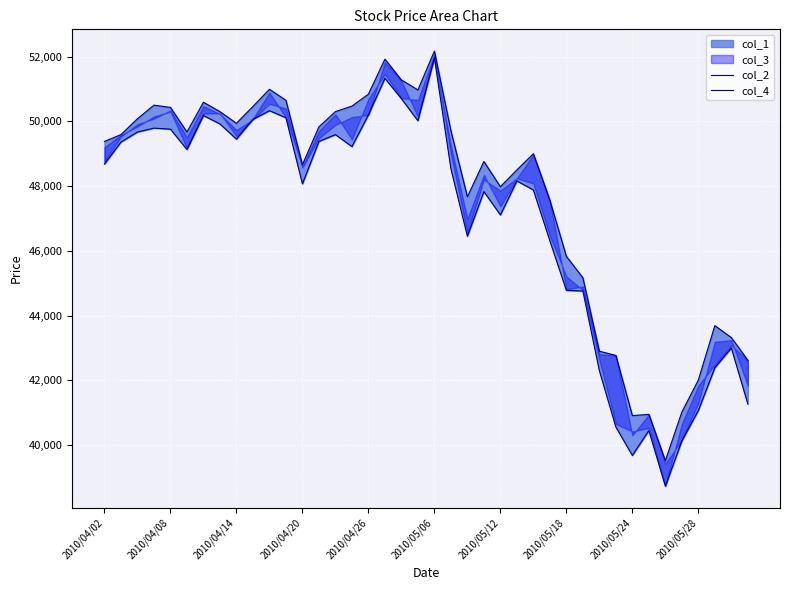

How many lines are shown in the chart?

2